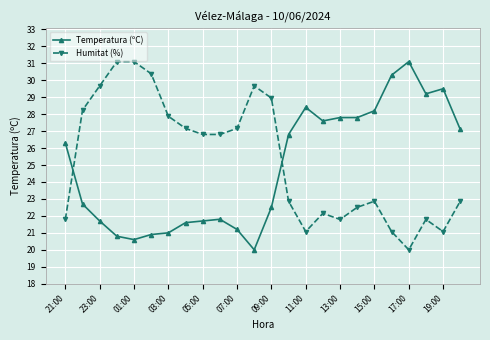

What is the maximum value for Temperatura (ºC)?

31.1